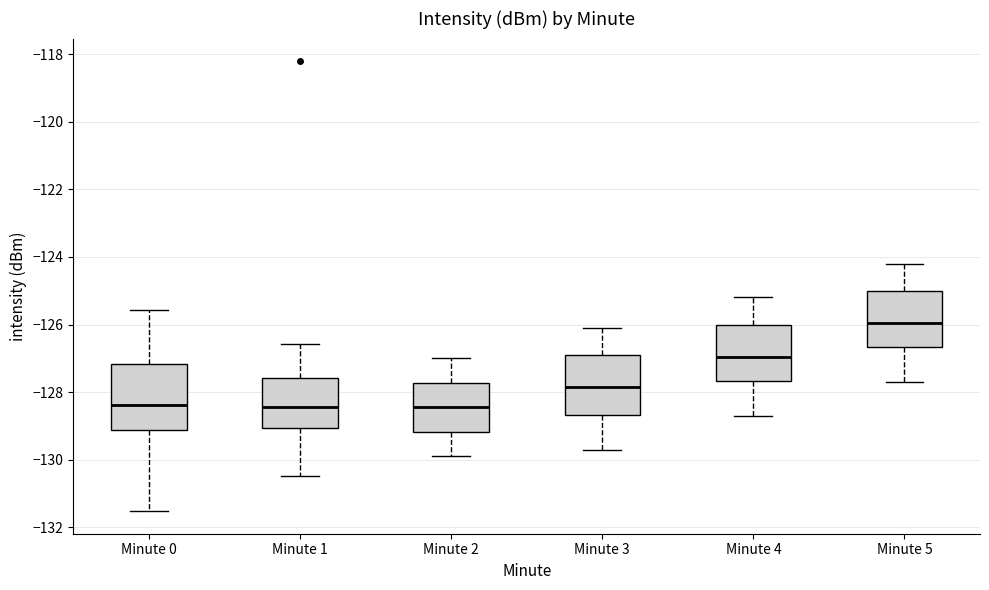

Reading left to right, read every box against the y-axis: the position of its median line, the range the box covers, and the ends of its whiskers. The values are not printed on the chart, so give them approximately, as read against the axis.

Minute 0: median -128.4, box -129.2 to -127.2, whiskers -131.6 to -125.6
Minute 1: median -128.4, box -129.0 to -127.6, whiskers -130.4 to -126.6
Minute 2: median -128.4, box -129.2 to -127.8, whiskers -129.8 to -127.0
Minute 3: median -127.8, box -128.6 to -126.8, whiskers -129.6 to -126.0
Minute 4: median -127.0, box -127.6 to -126.0, whiskers -128.6 to -125.2
Minute 5: median -126.0, box -126.6 to -125.0, whiskers -127.6 to -124.2